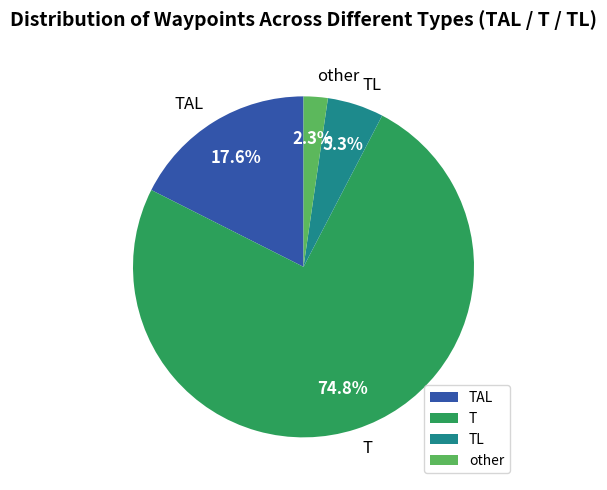

To the nearest percent, what percentage of the pie is T?

75%